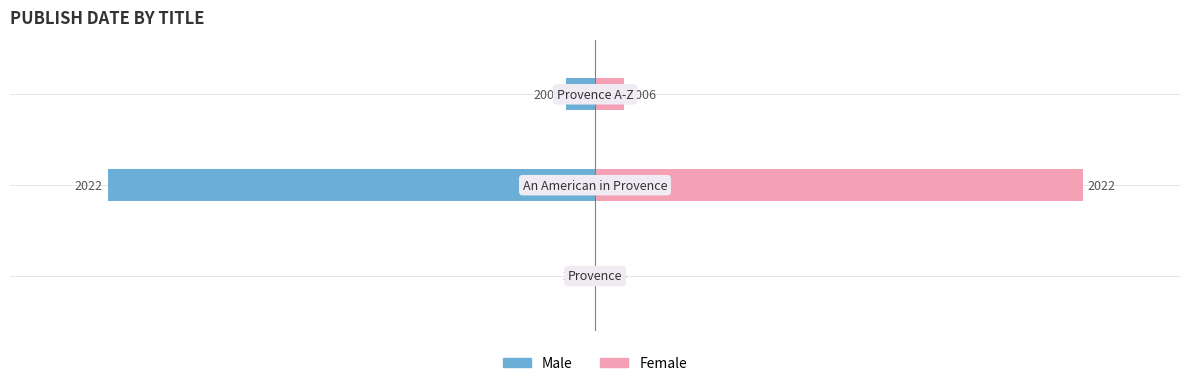

Which series has the largest total across all categories?

Female